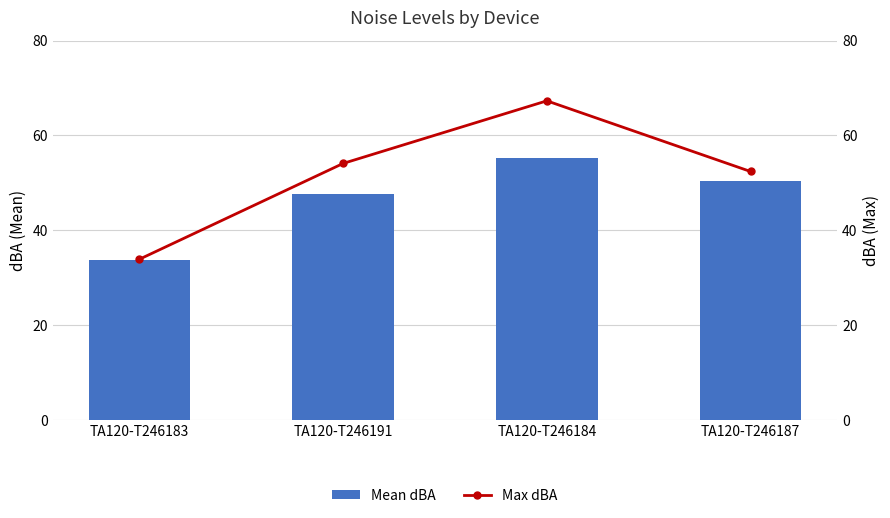

Between TA120-T246183 and TA120-T246187, which is larger?

TA120-T246187